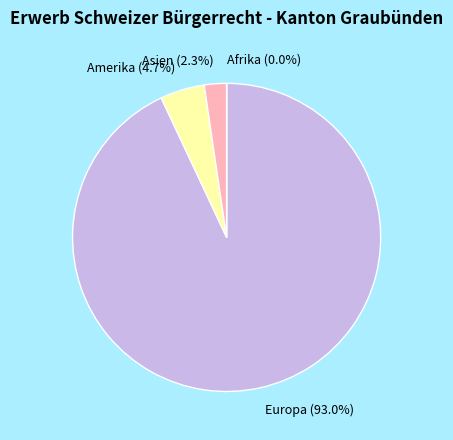

What percentage is the Amerika slice, to the nearest percent?

5%